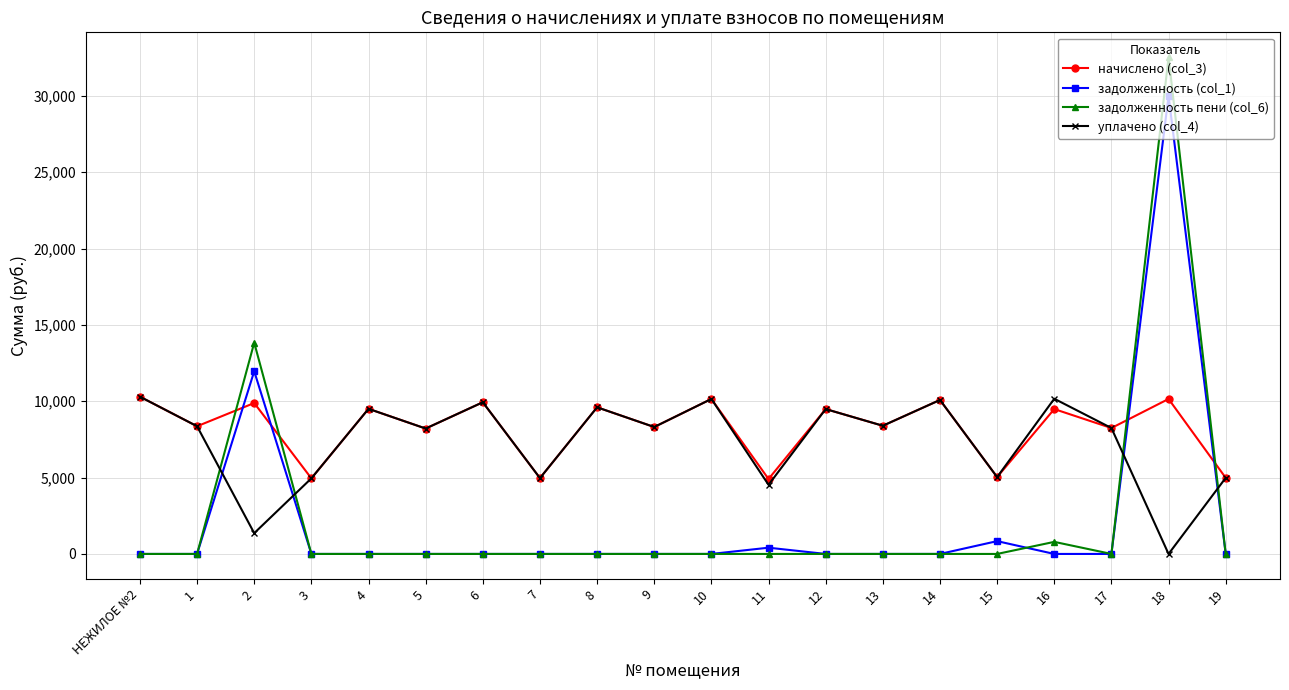

Where is the first local maximum for задолженность пени (col_6)?

2